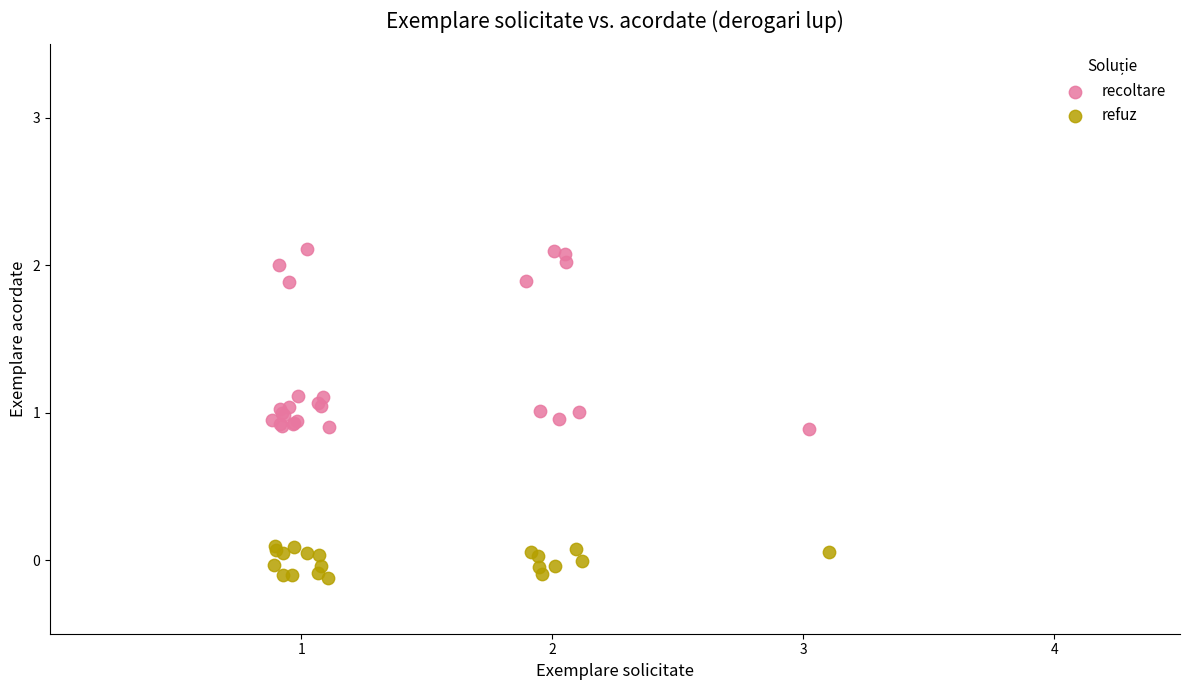

Which series has the widest spread of Y values?

recoltare